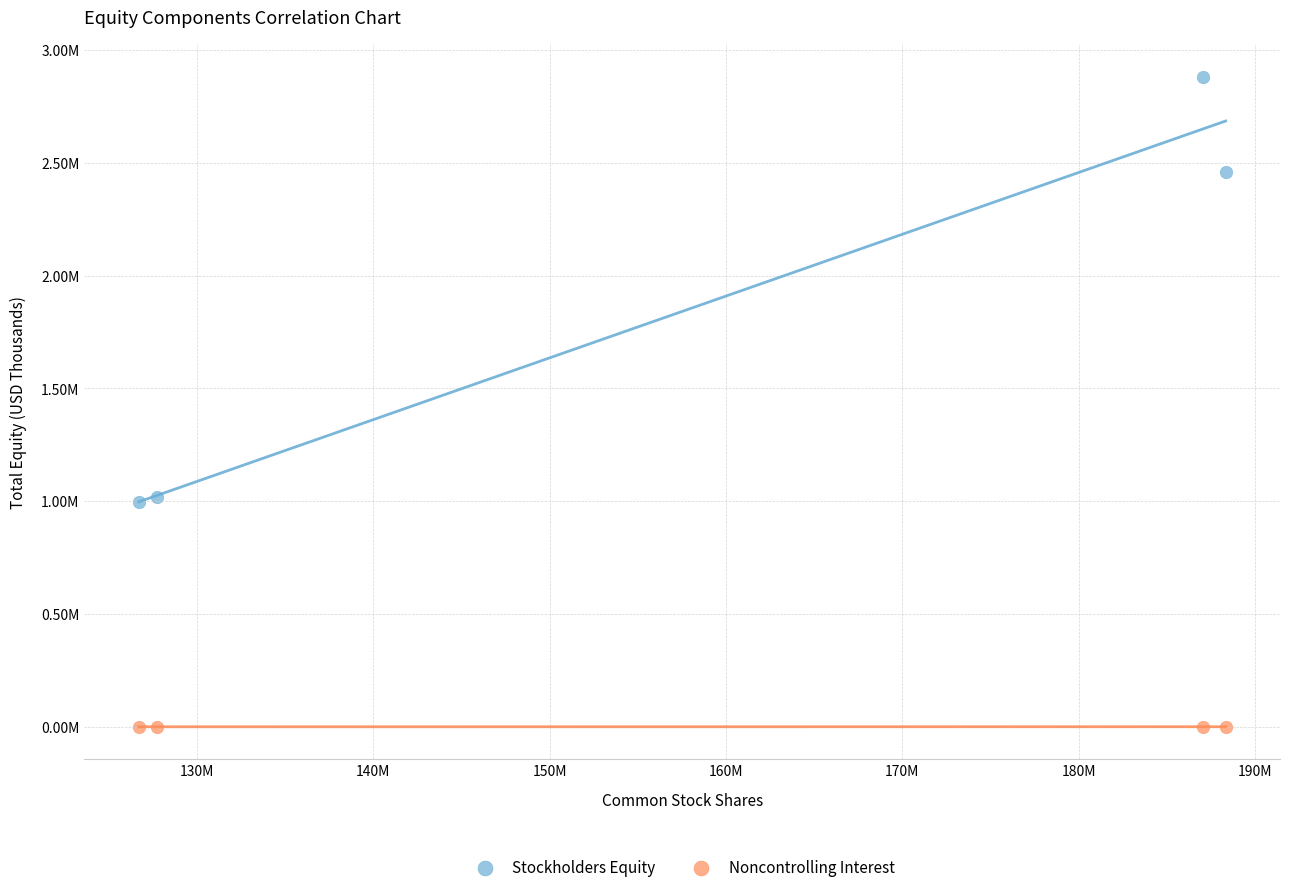

Which series contains the lowest Y value?

Noncontrolling Interest